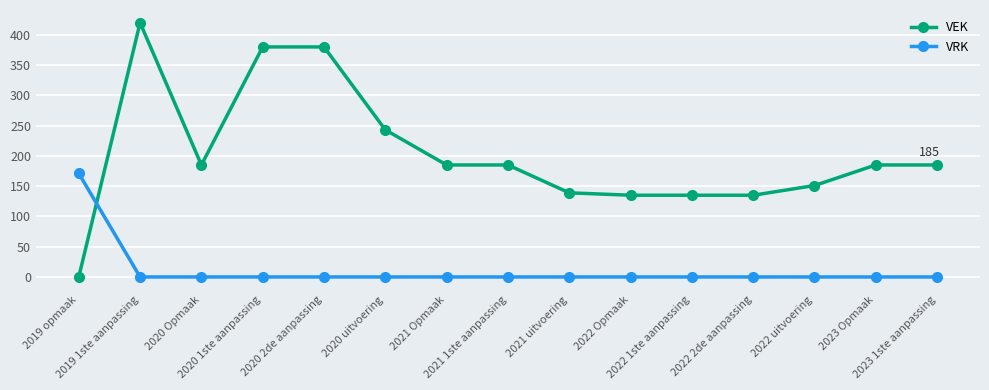

How many series are shown in this chart?

2